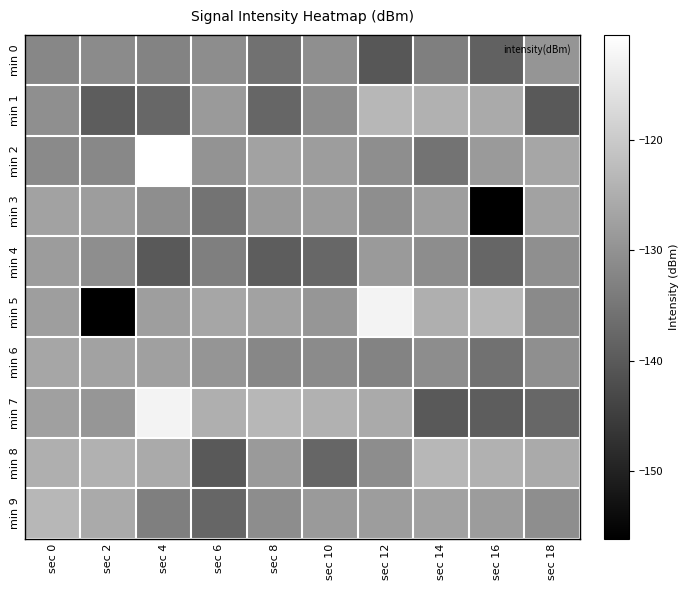

What is the smallest value displayed?

-156.1